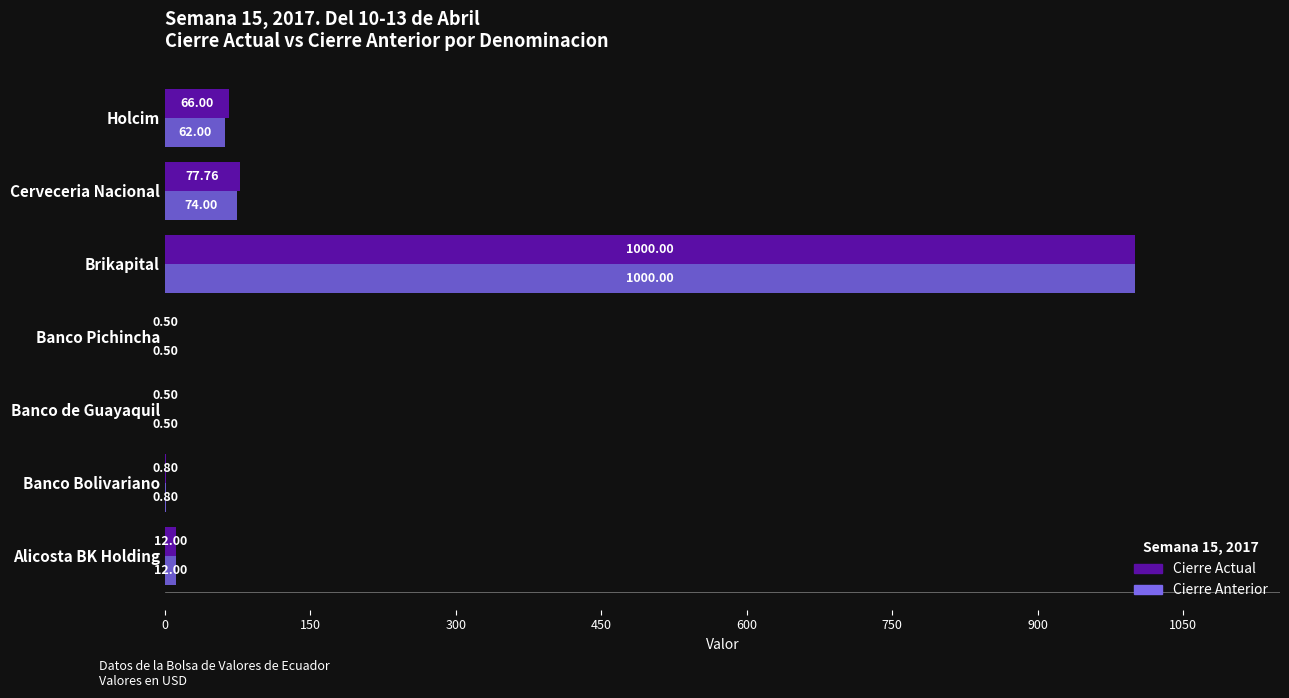

At which label does Cierre Anterior reach its peak?

Brikapital